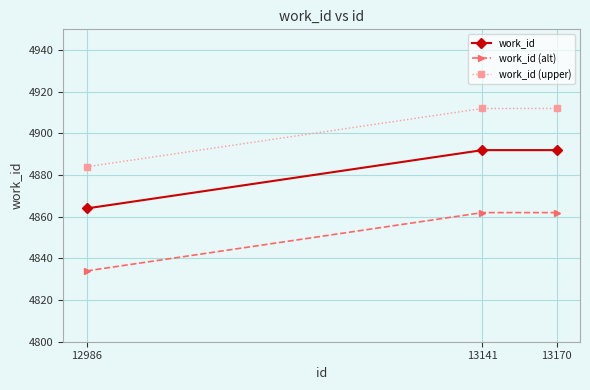

Is it true that work_id (alt) equals 4862 at 13170?

True